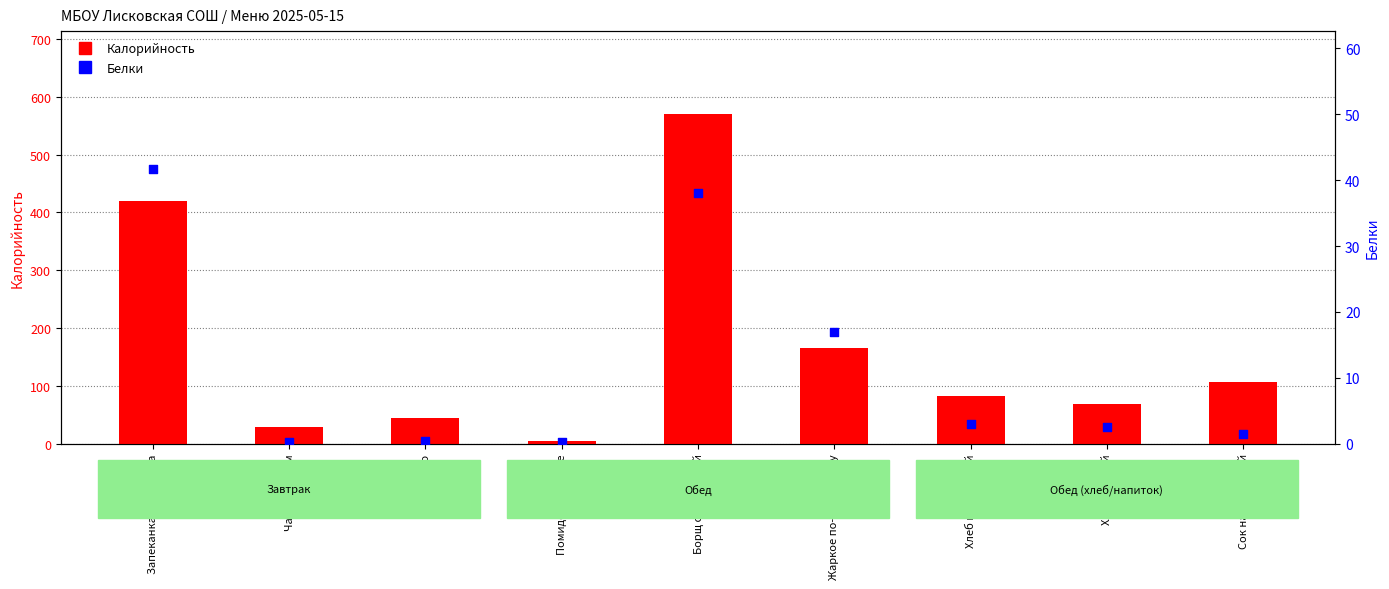

Which series has the largest total across all categories?

Калорийность